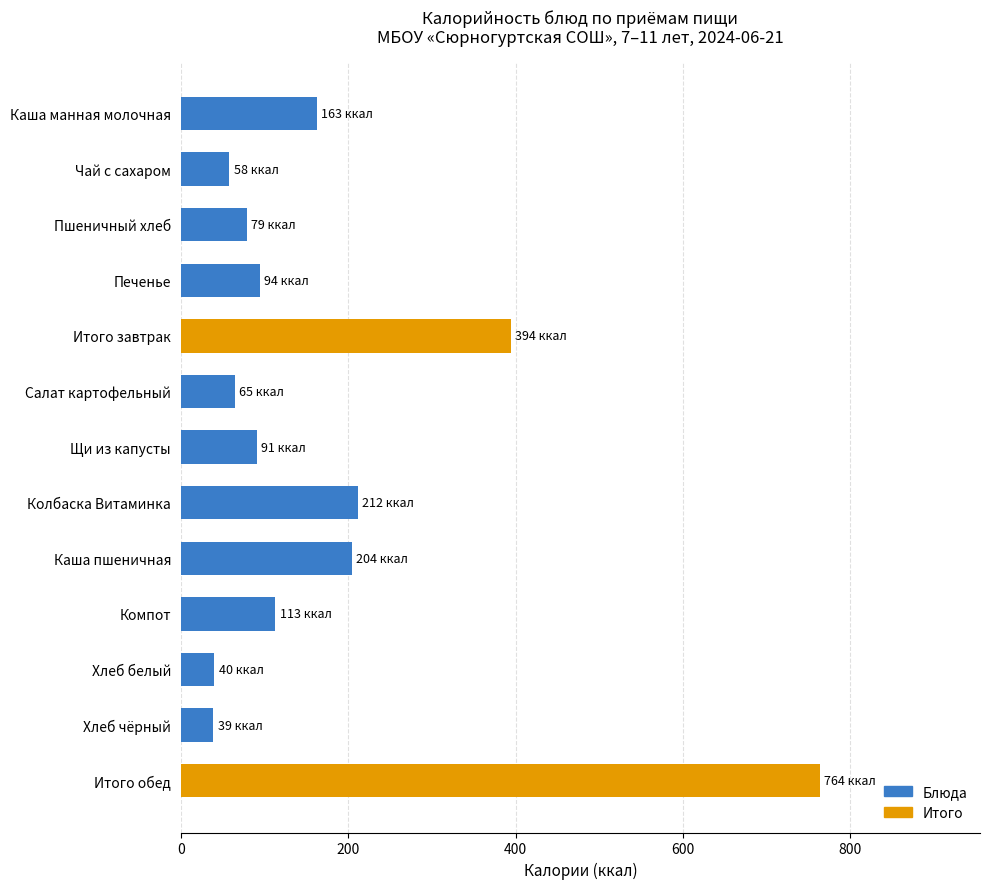

The chart shows a value of 135 at Печенье. True or false?

False